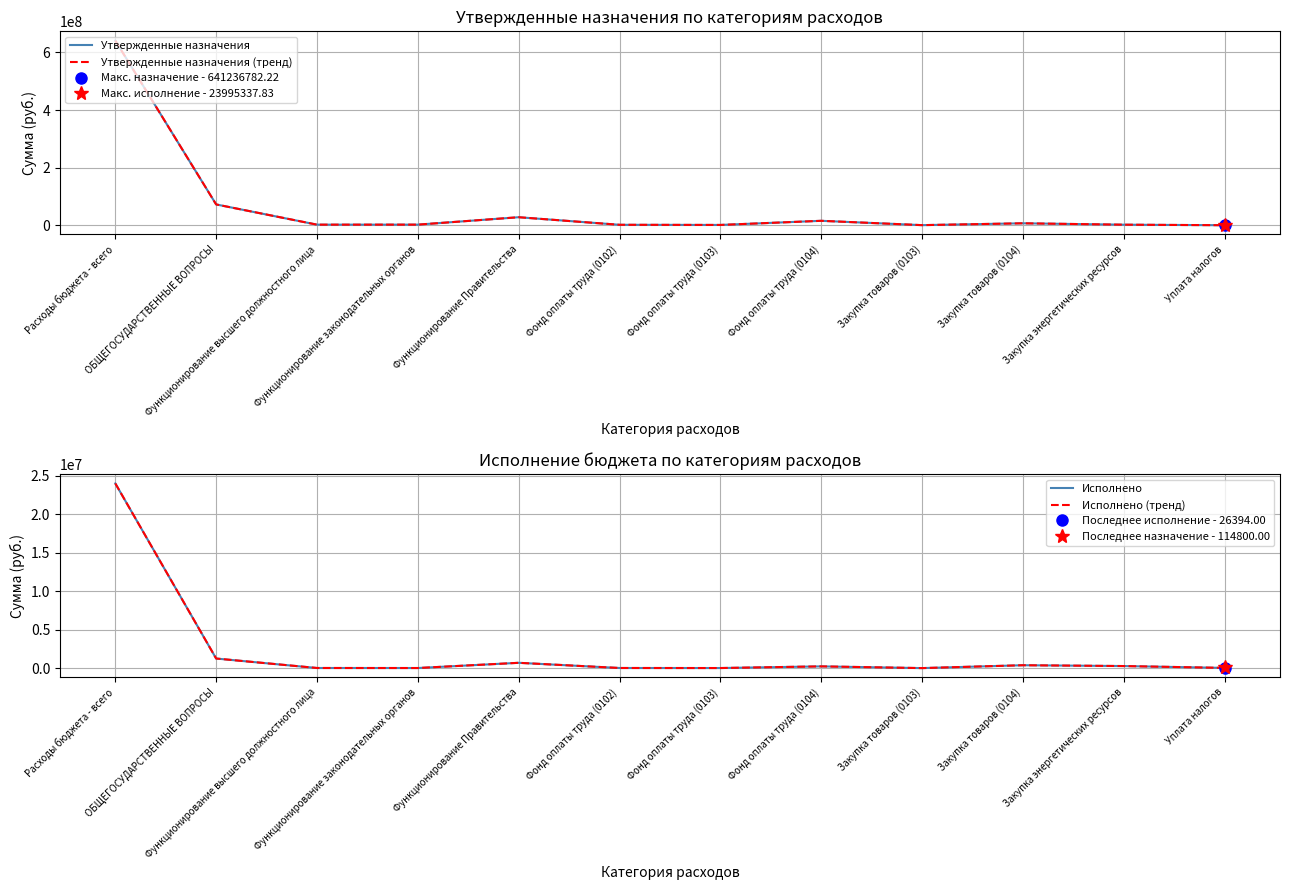

Reading left to right, transcribe all the data shown in this chart.

Утвержденные назначения: 641236782.2	72238000.9	2028200.0	2104900.0	27842940.0	1553200.0	1033000.0	15396870.0	360000.0	6765395.0	1909200.0	114800.0
Утвержденные назначения (тренд): 641236782.2	72238000.9	2028200.0	2104900.0	27842940.0	1553200.0	1033000.0	15396870.0	360000.0	6765395.0	1909200.0	114800.0
Исполнено: 23995337.8	1245218.0	16000.0	12190.8	689400.1	16000.0	10500.0	226000.0	1690.8	374006.1	268381.4	26394.0
Исполнено (тренд): 23995337.8	1245218.0	16000.0	12190.8	689400.1	16000.0	10500.0	226000.0	1690.8	374006.1	268381.4	26394.0